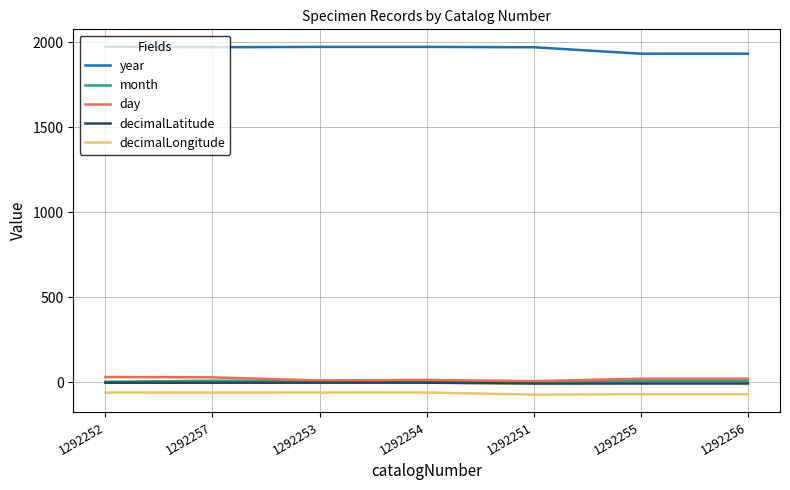

What is the sum of all decimalLongitude values?

-454.6